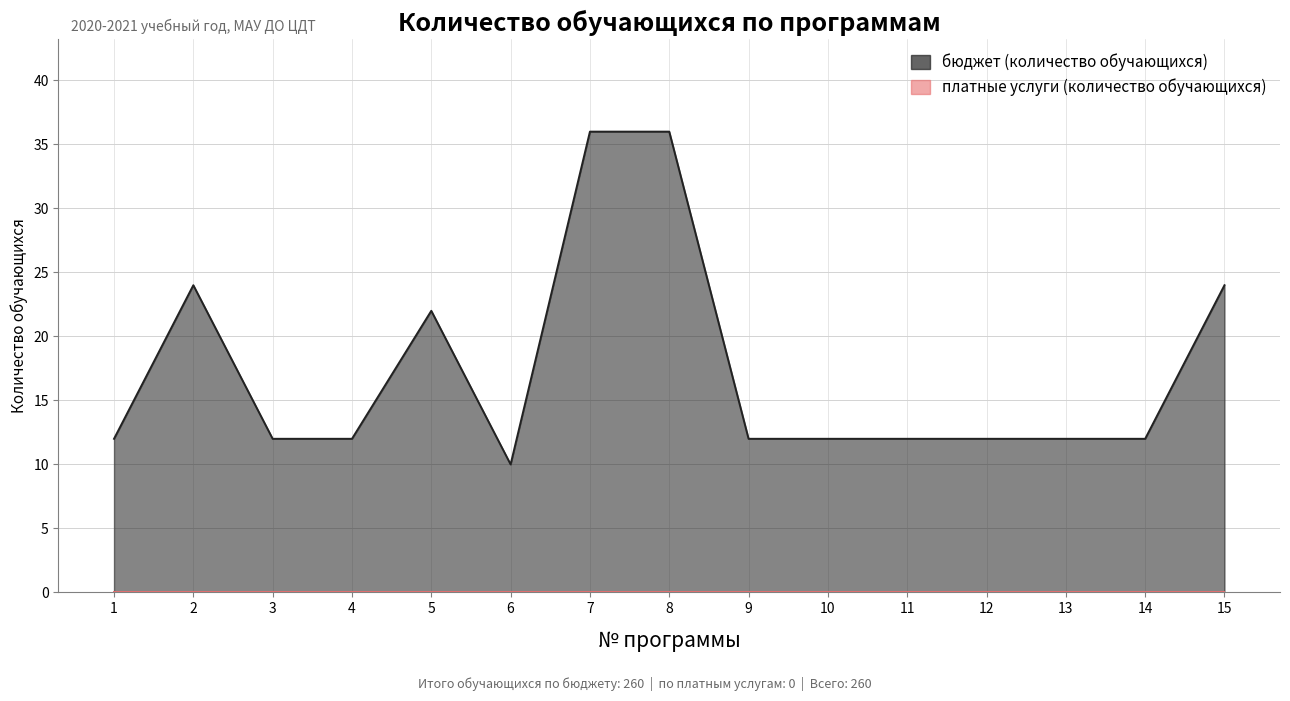

Which label corresponds to the smallest value in the chart?

6